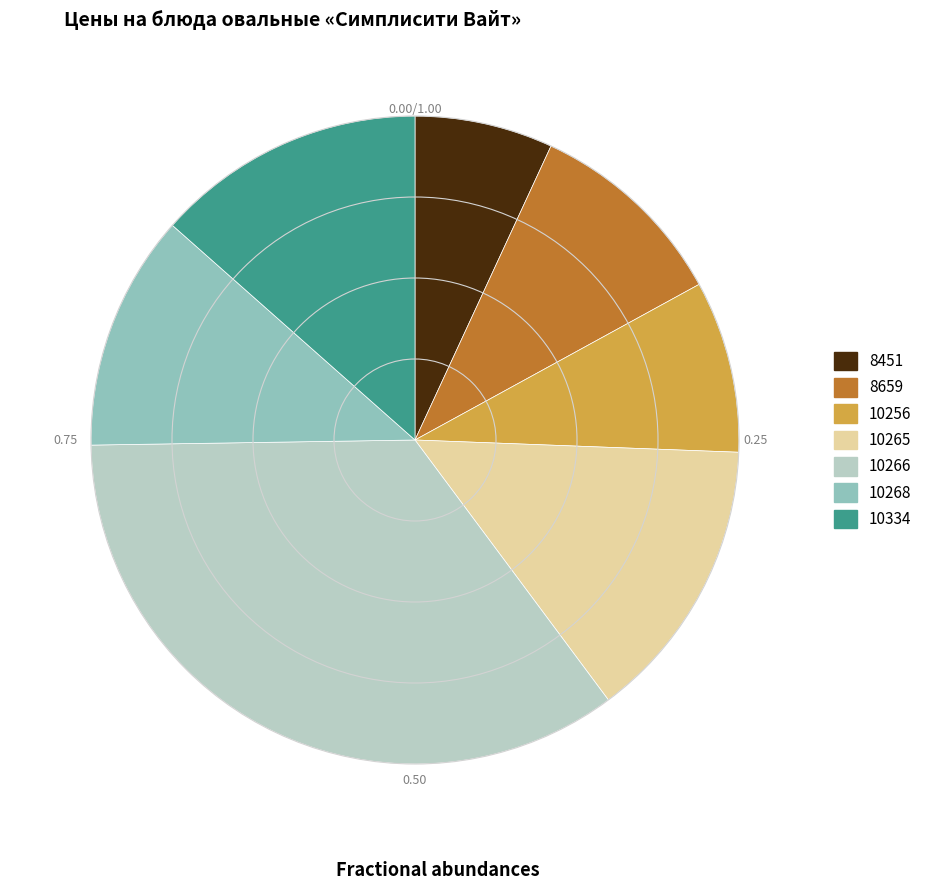

Rank the categories by value from highest to lowest.

10266, 10265, 10334, 10268, 8659, 10256, 8451